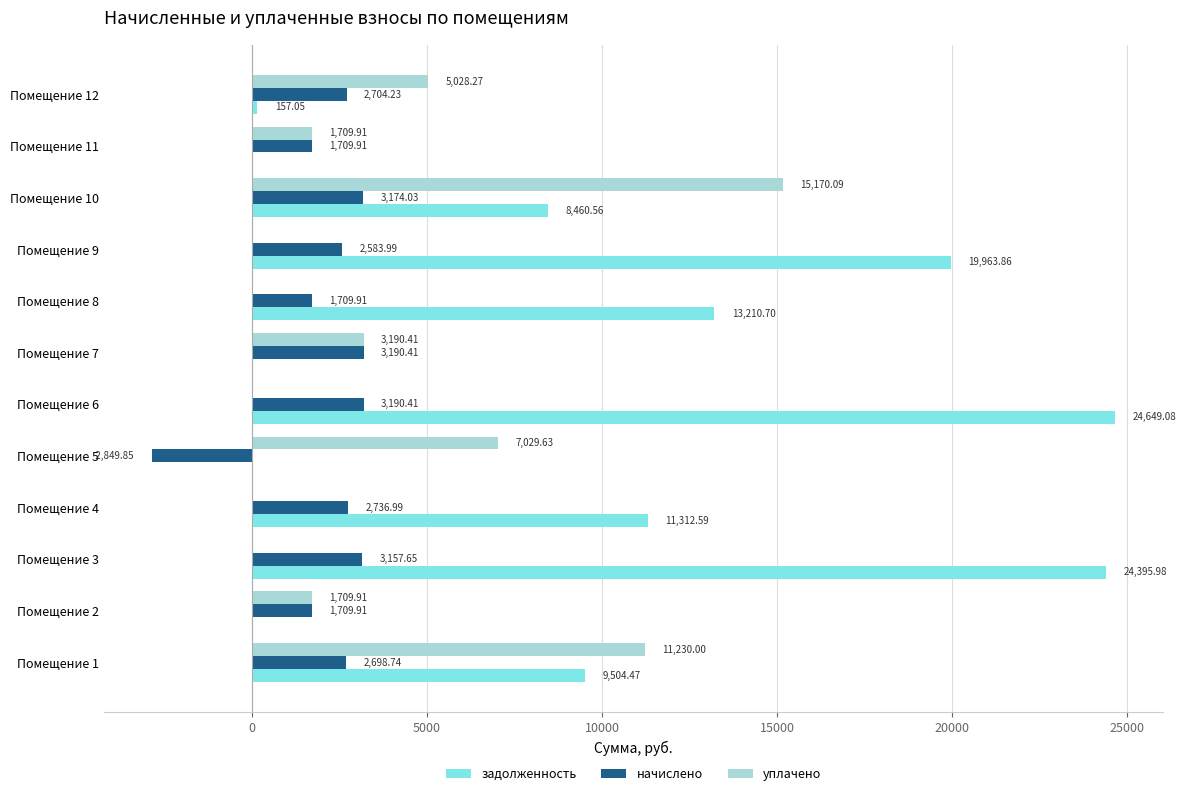

Is the value of задолженность at Помещение 8 greater than the value of начислено at Помещение 5?

Yes